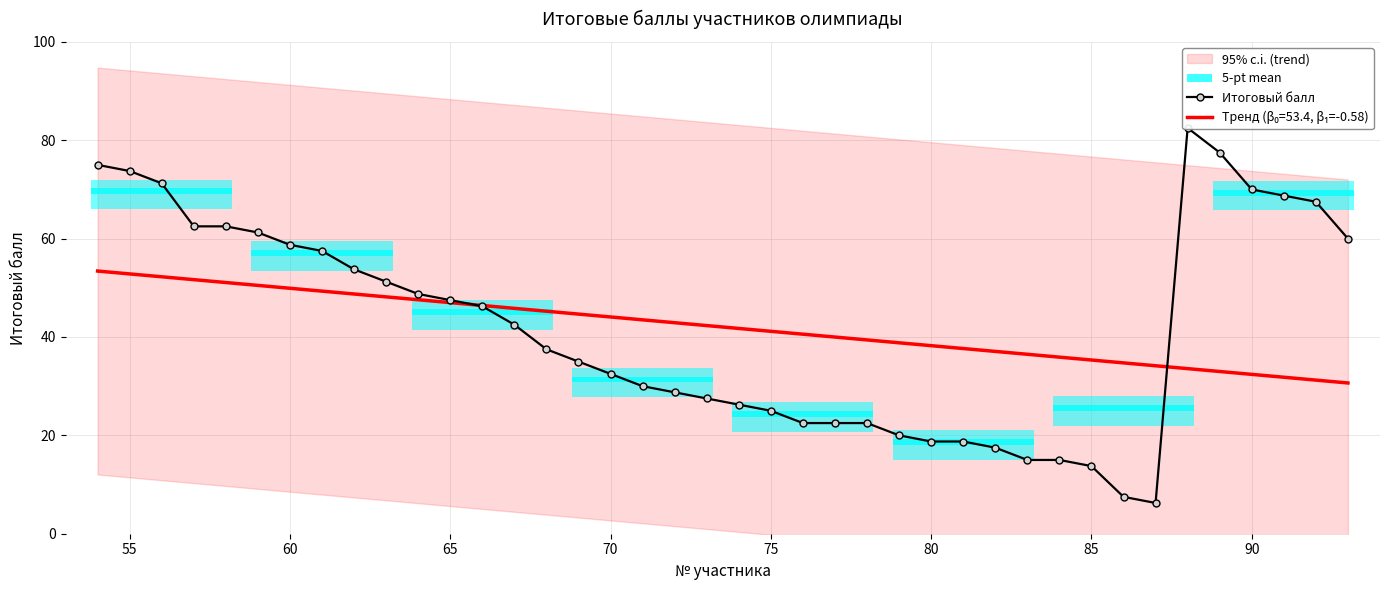

Reading right to left, extract all data points from this chart.

60.0	67.5	68.8	70.0	77.5	82.5	6.2	7.5	13.8	15.0	15.0	17.5	18.8	18.8	20.0	22.5	22.5	22.5	25.0	26.2	27.5	28.8	30.0	32.5	35.0	37.5	42.5	46.2	47.5	48.8	51.2	53.8	57.5	58.8	61.2	62.5	62.5	71.2	73.8	75.0